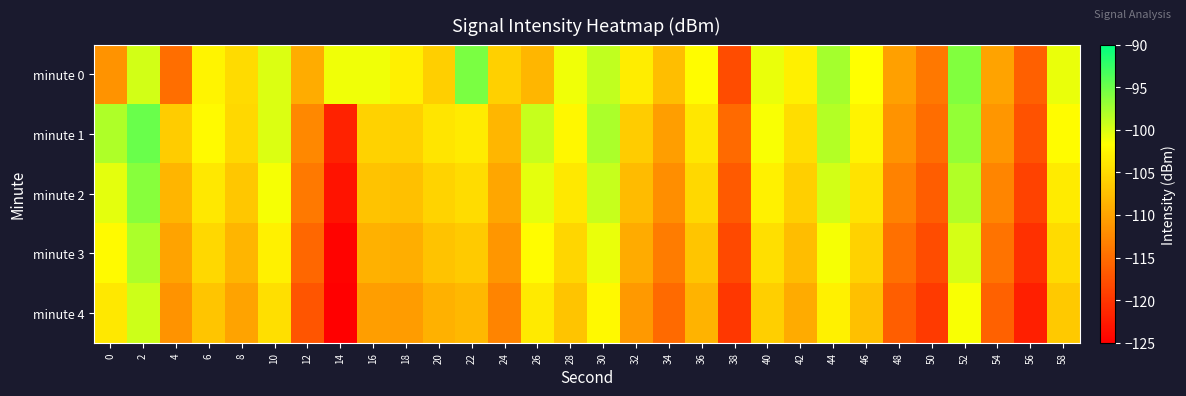

Reading right to left, list all the values displayed in this chart.

minute 0: 58=-100.8	56=-116.2	54=-110.1	52=-95.9	50=-114.0	48=-110.3	46=-101.7	44=-97.6	42=-103.0	40=-100.8	38=-118.0	36=-102.0	34=-107.6	32=-103.4	30=-98.8	28=-101.0	26=-108.3	24=-106.0	22=-95.6	20=-106.1	18=-103.0	16=-101.0	14=-101.0	12=-109.3	10=-100.0	8=-105.0	6=-102.7	4=-114.9	2=-99.6	0=-111.5
minute 1: 58=-101.9	56=-117.4	54=-111.3	52=-96.7	50=-114.9	48=-111.6	46=-102.8	44=-98.3	42=-104.7	40=-101.4	38=-115.2	36=-103.9	34=-110.5	32=-106.3	30=-97.8	28=-102.4	26=-99.1	24=-108.2	22=-103.5	20=-104.0	18=-105.9	16=-105.8	14=-121.8	12=-112.5	10=-100.1	8=-105.2	6=-102.1	4=-106.3	2=-94.9	0=-98.0
minute 2: 58=-103.4	56=-118.9	54=-112.8	52=-98.2	50=-116.4	48=-113.1	46=-104.2	44=-99.7	42=-106.1	40=-102.9	38=-116.7	36=-105.3	34=-112.0	32=-107.8	30=-99.1	28=-103.8	26=-100.4	24=-109.7	22=-104.9	20=-105.6	18=-107.5	16=-107.2	14=-123.1	12=-113.9	10=-101.3	8=-106.8	6=-103.7	4=-108.4	2=-96.2	0=-100.5
minute 3: 58=-105.0	56=-120.5	54=-114.4	52=-99.8	50=-118.0	48=-114.7	46=-105.8	44=-101.3	42=-107.7	40=-104.5	38=-118.3	36=-106.9	34=-113.6	32=-109.4	30=-100.7	28=-105.4	26=-102.0	24=-111.3	22=-106.5	20=-107.2	18=-109.1	16=-108.8	14=-124.7	12=-115.5	10=-102.9	8=-108.4	6=-105.3	4=-110.0	2=-97.8	0=-102.1
minute 4: 58=-106.6	56=-122.1	54=-116.0	52=-101.4	50=-119.6	48=-116.3	46=-107.4	44=-102.9	42=-109.3	40=-106.1	38=-119.9	36=-108.5	34=-115.2	32=-111.0	30=-102.3	28=-107.0	26=-103.6	24=-112.9	22=-108.1	20=-108.8	18=-110.7	16=-110.4	14=-126.3	12=-117.1	10=-104.5	8=-110.0	6=-106.9	4=-111.6	2=-99.4	0=-103.7